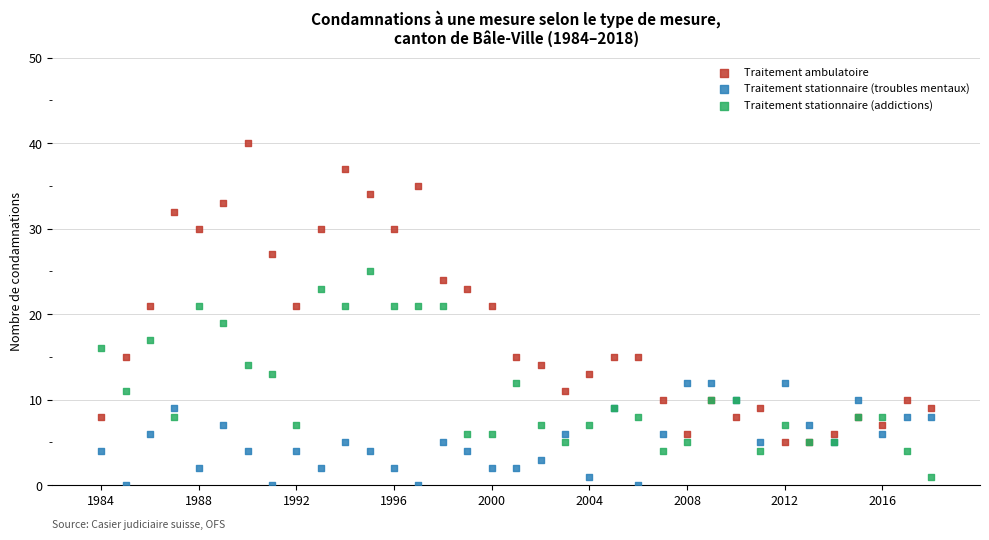

Which series has the widest spread of Y values?

Traitement ambulatoire